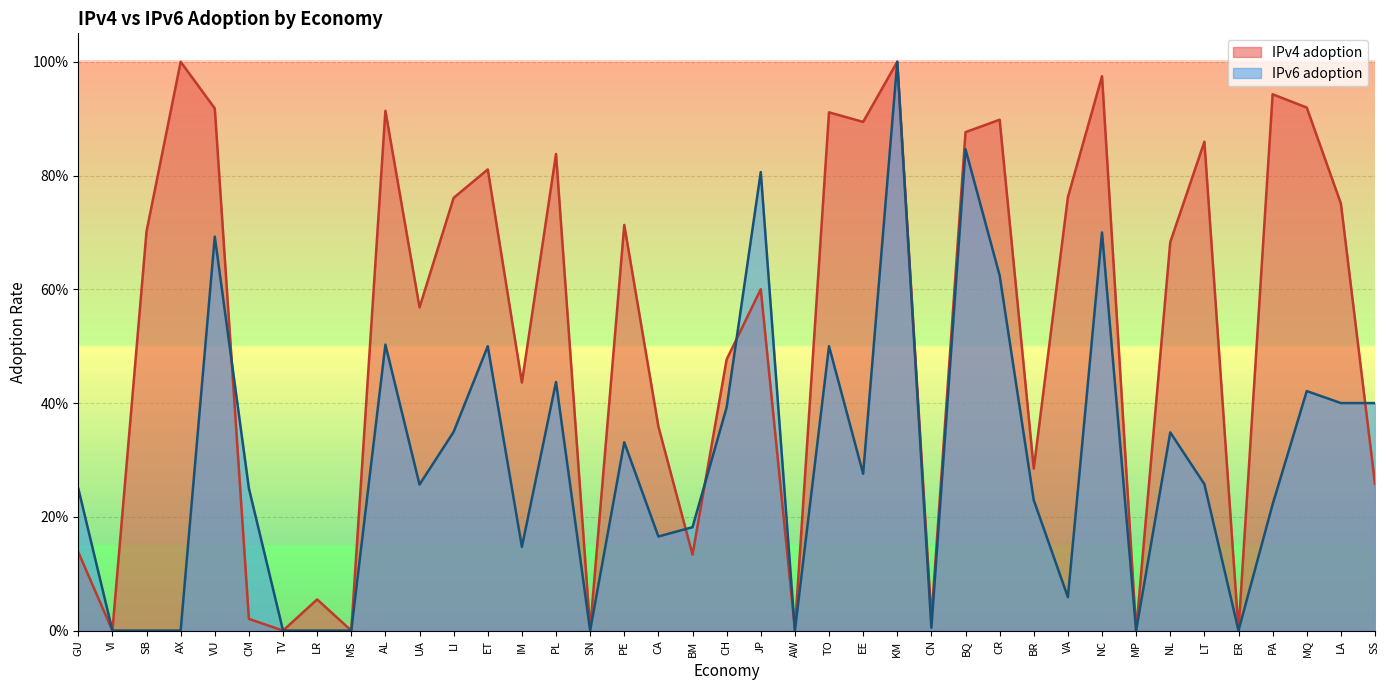

Rank the categories by IPv4 adoption value from lowest to highest.

VI, TV, MS, MP, ER, AW, SN, CM, CN, LR, BM, GU, SS, BR, CA, IM, CH, UA, JP, NL, SB, PE, LA, LI, VA, ET, PL, LT, BQ, EE, CR, TO, AL, VU, MQ, PA, NC, AX, KM